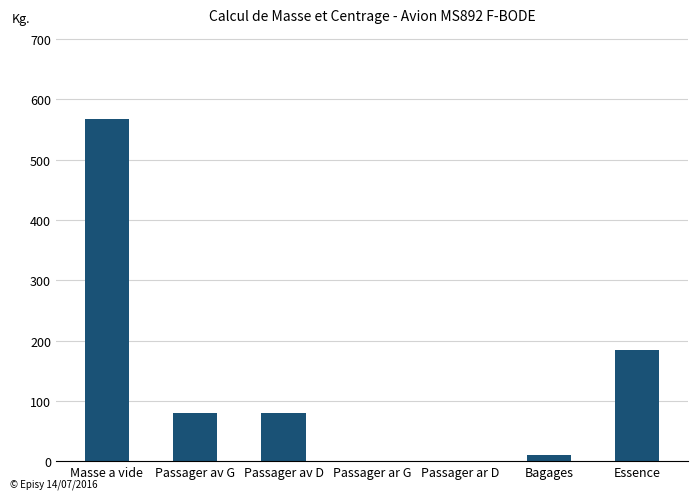

What is the maximum value shown in the chart?

567